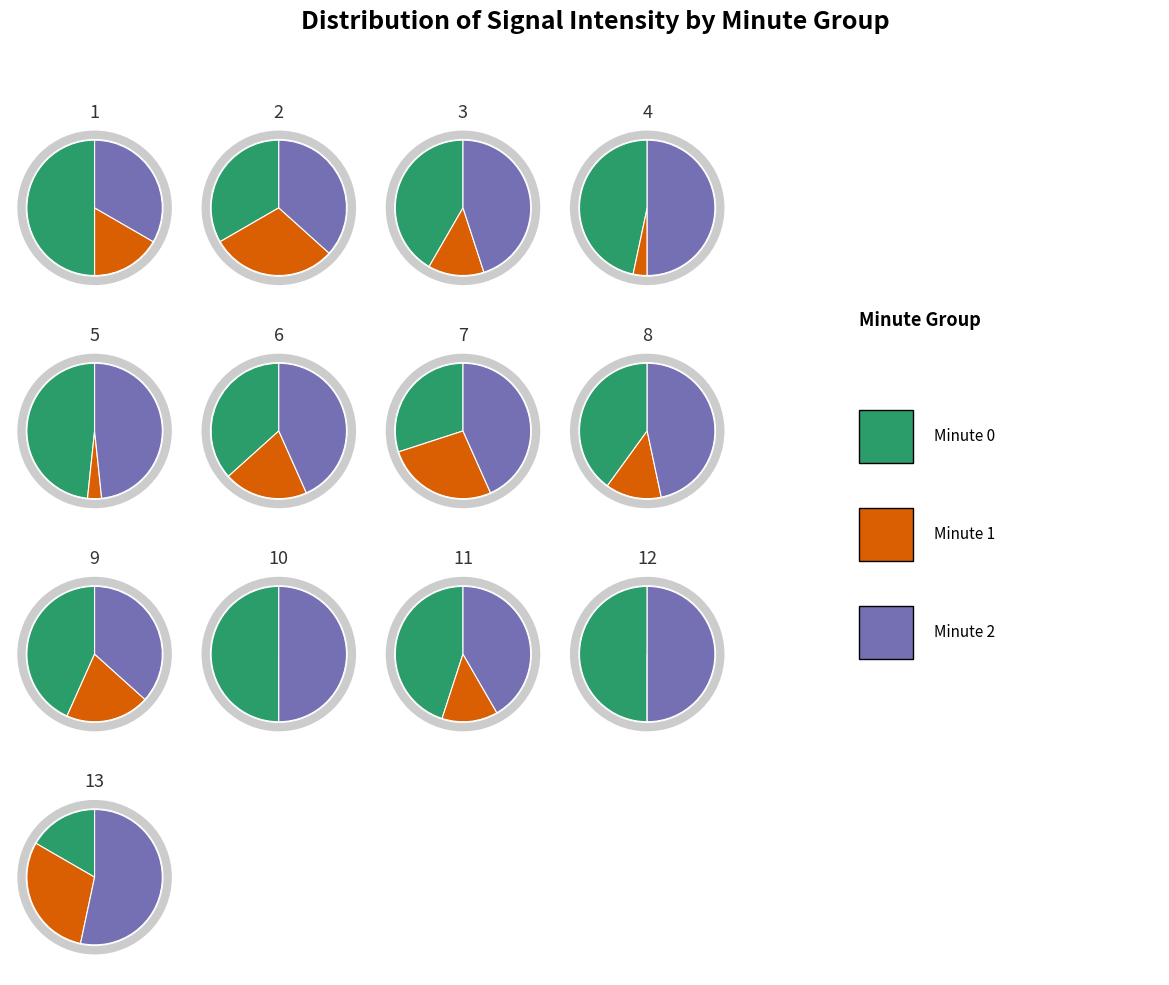

Is 6 the majority of the pie?

No